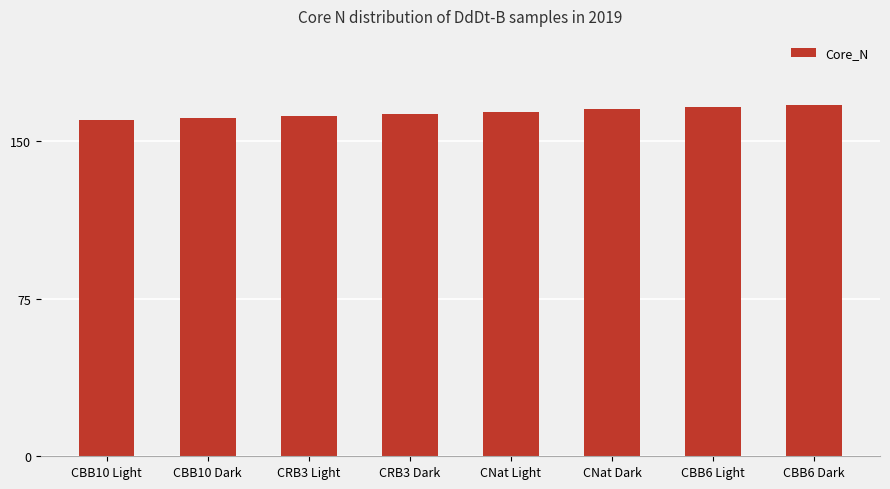

Between CBB6 Light and CRB3 Light, which is larger?

CBB6 Light